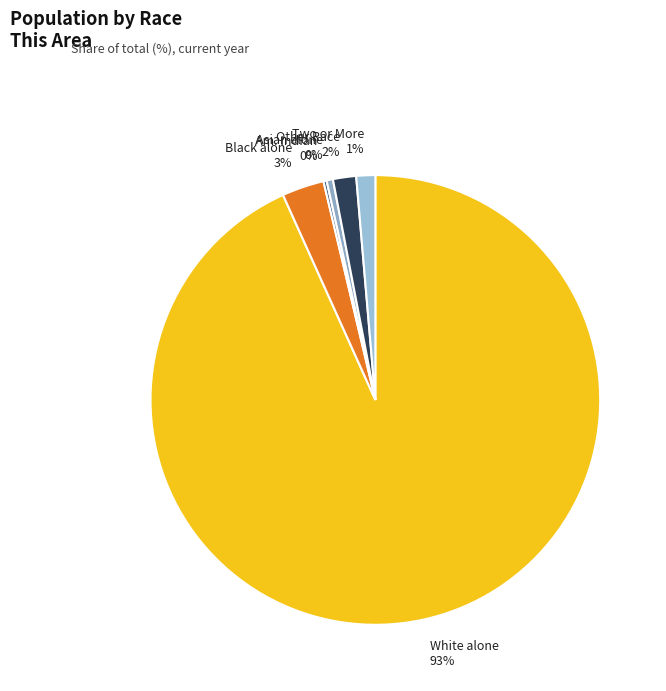

Which slice is the largest?

White alone